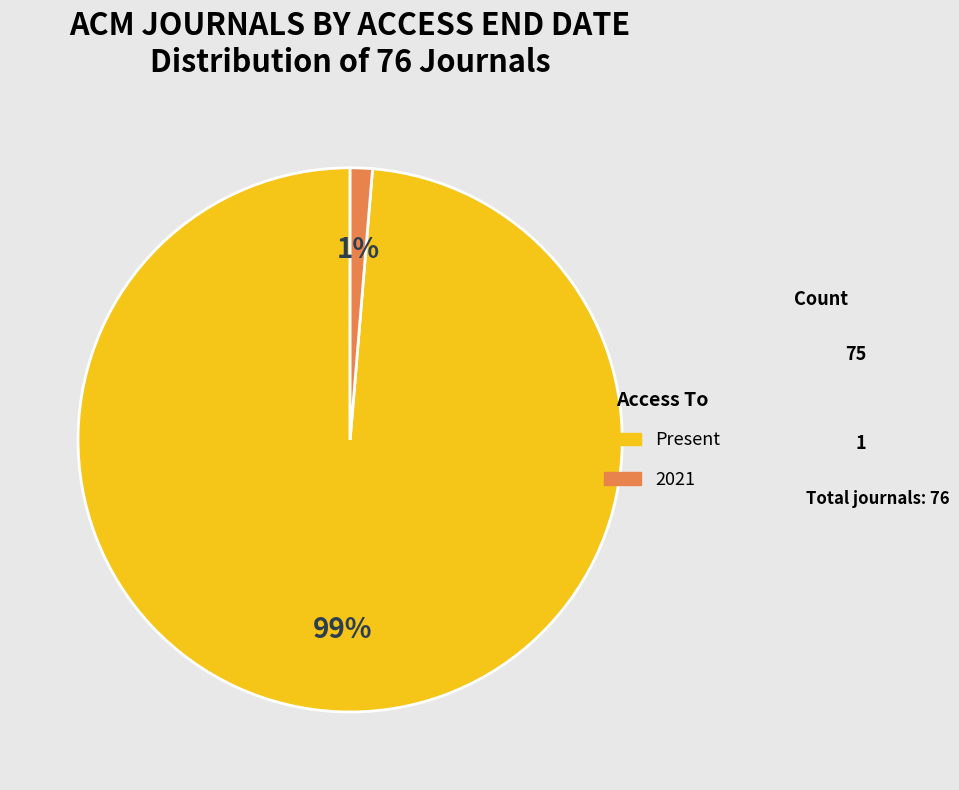

Count the number of slices in the pie.

2